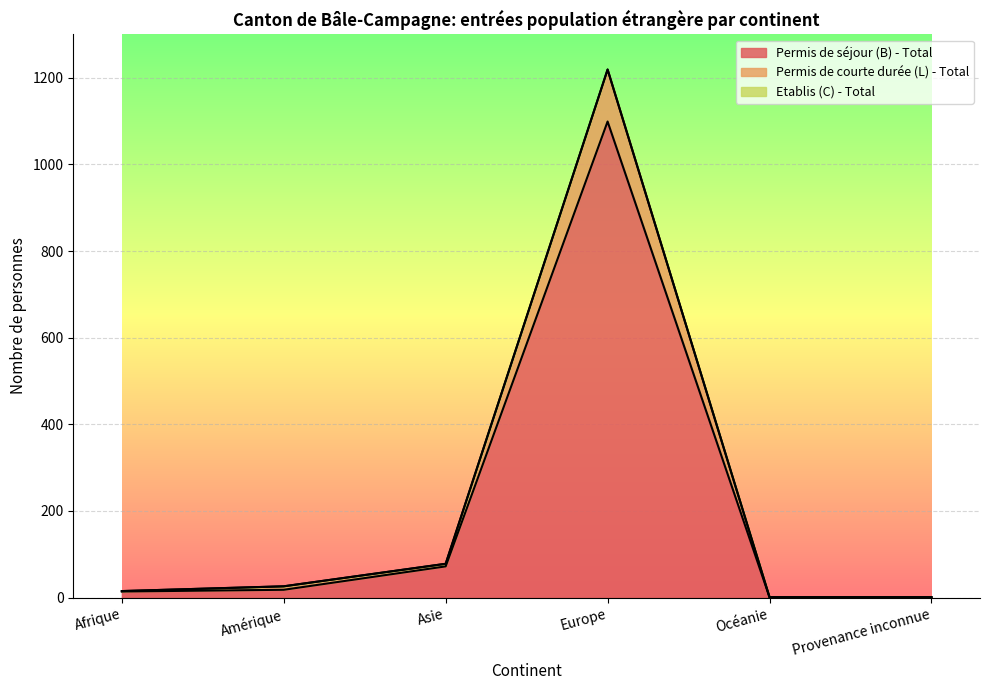

What position from the right is Afrique?

6